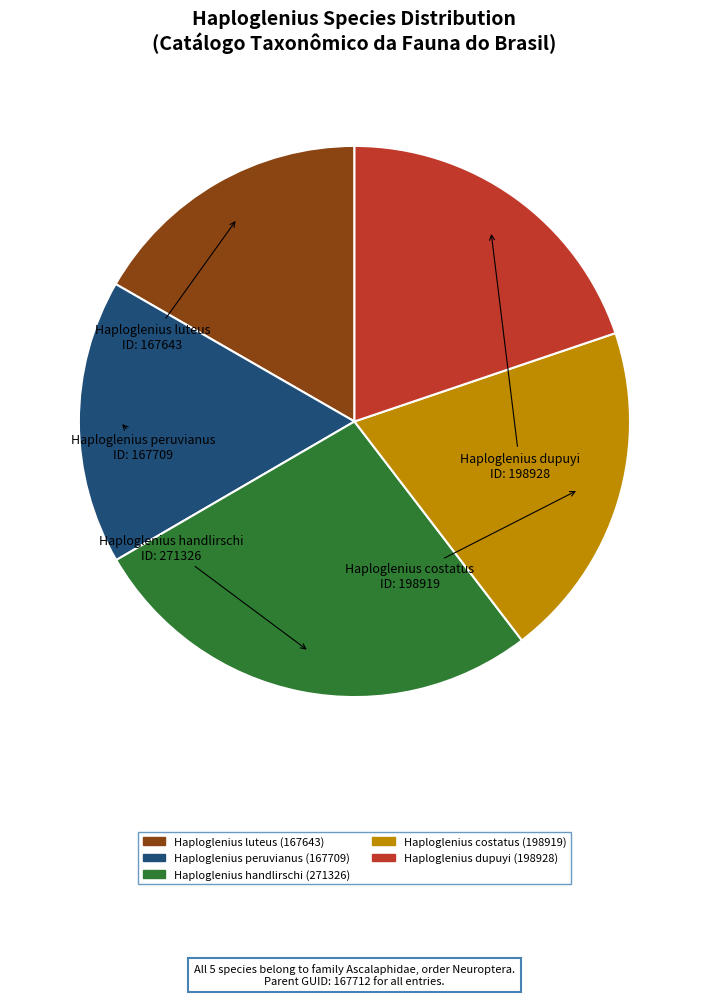

Which category has the biggest portion of the pie?

Haploglenius handlirschi